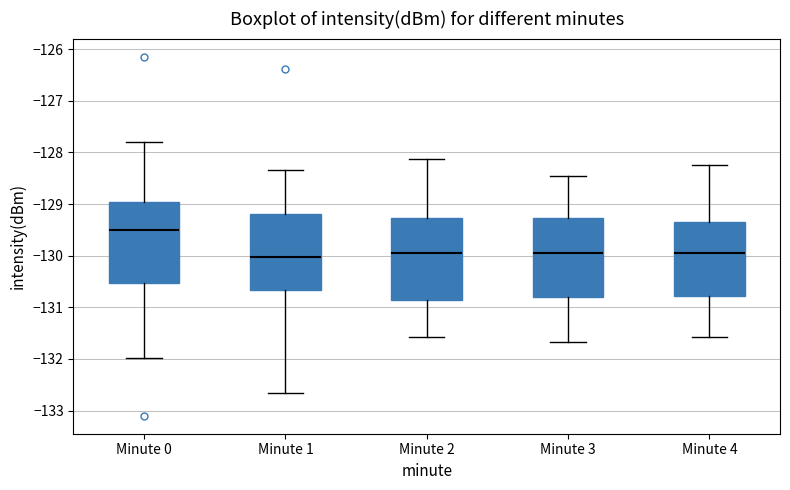

Reading left to right, read every box against the y-axis: the position of its median line, the range the box covers, and the ends of its whiskers. The values are not printed on the chart, so give them approximately, as read against the axis.

Minute 0: median -129.5, box -130.5 to -129.0, whiskers -132.0 to -127.8
Minute 1: median -130.0, box -130.7 to -129.2, whiskers -132.7 to -128.3
Minute 2: median -130.0, box -130.9 to -129.3, whiskers -131.6 to -128.1
Minute 3: median -130.0, box -130.8 to -129.3, whiskers -131.7 to -128.5
Minute 4: median -130.0, box -130.8 to -129.3, whiskers -131.6 to -128.2